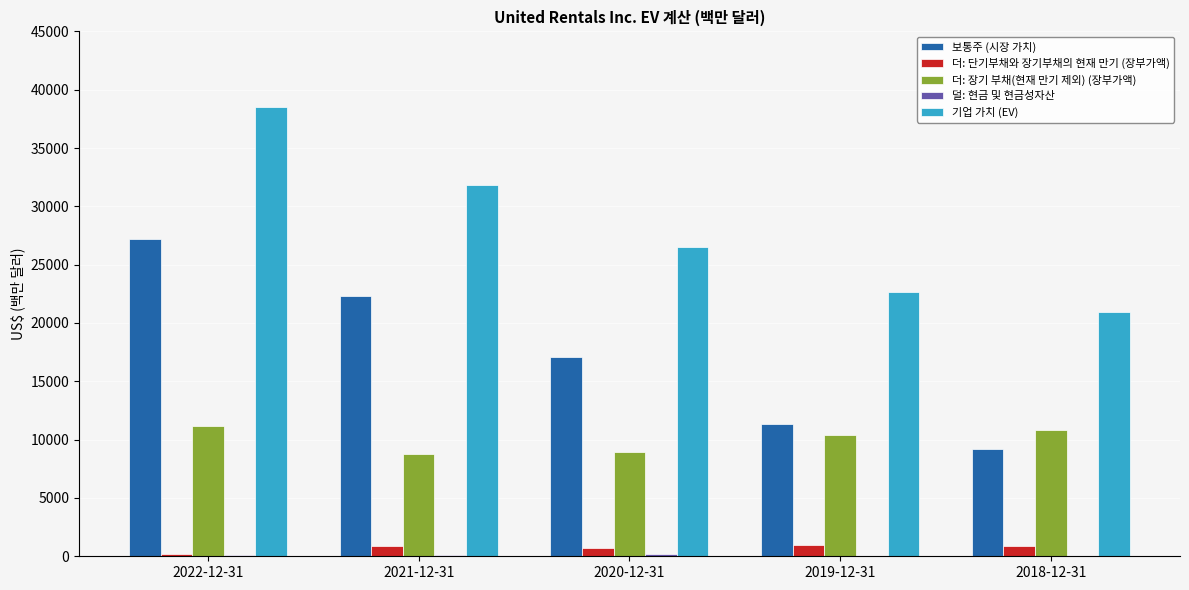

Which label corresponds to the largest value in the chart?

2022-12-31